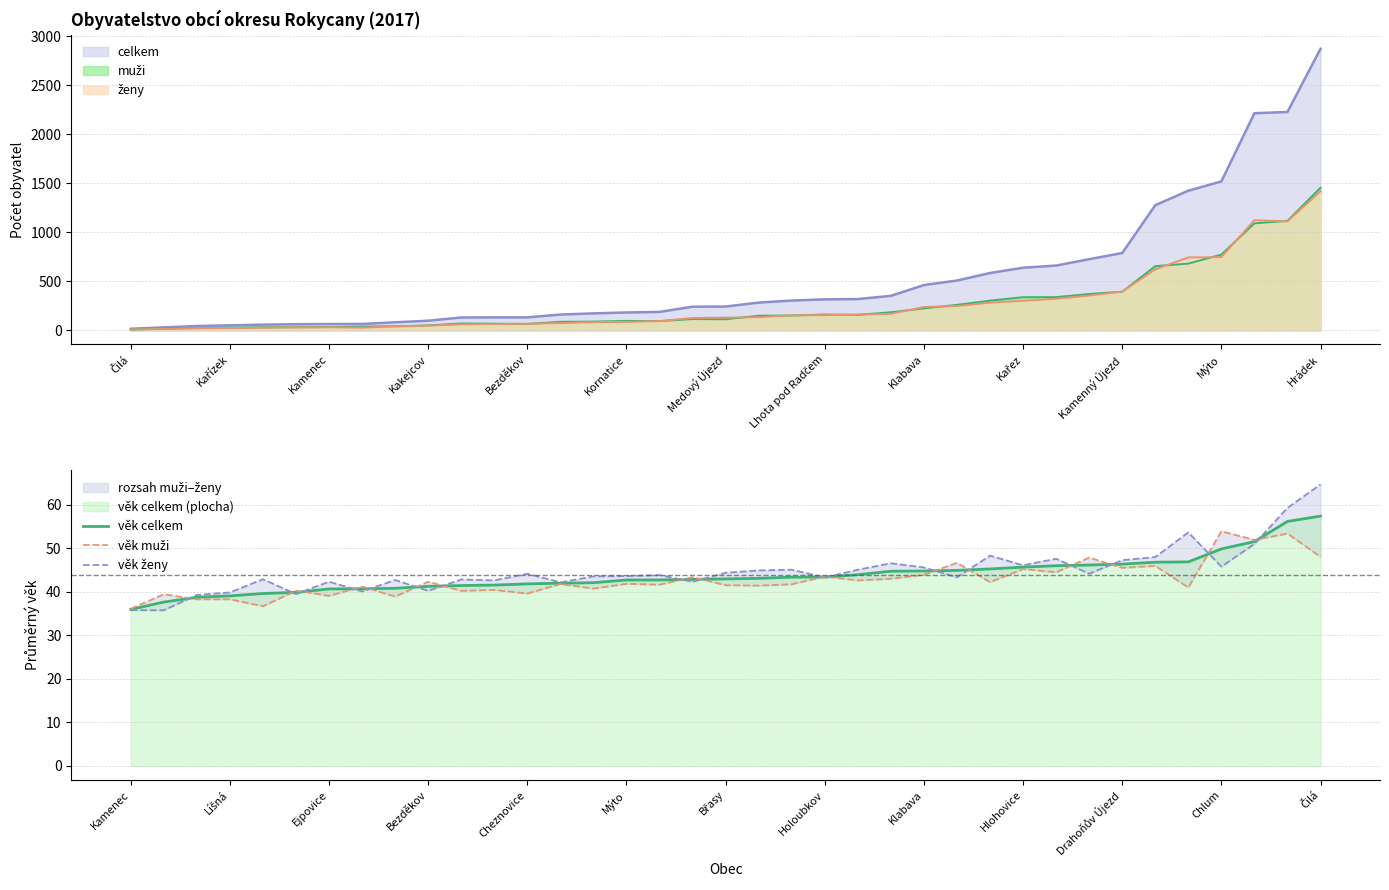

At which label does celkem reach its peak?

Hrádek